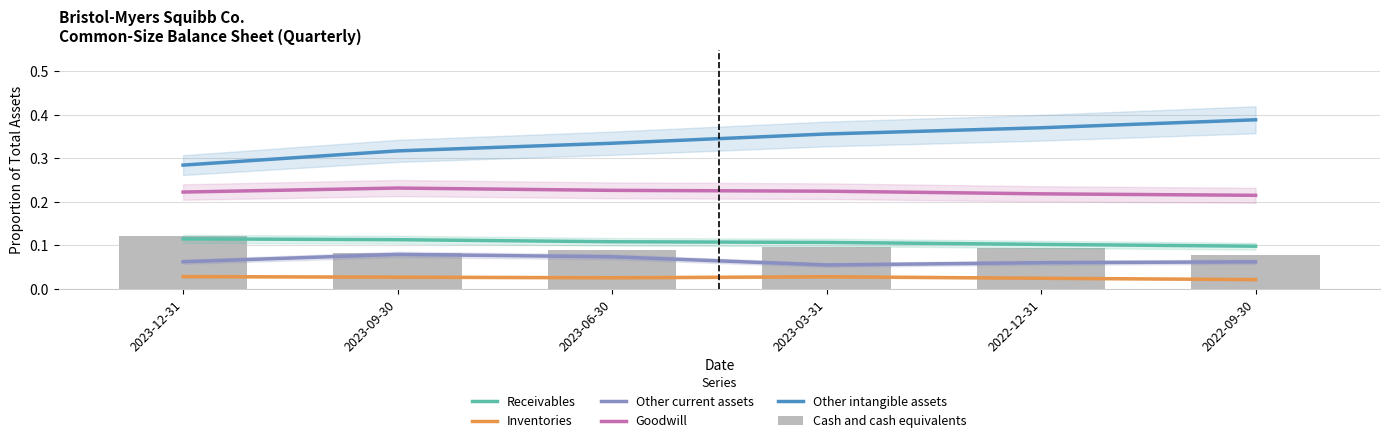

The value of Other intangible assets at 2023-09-30 is 0.2. True or false?

False